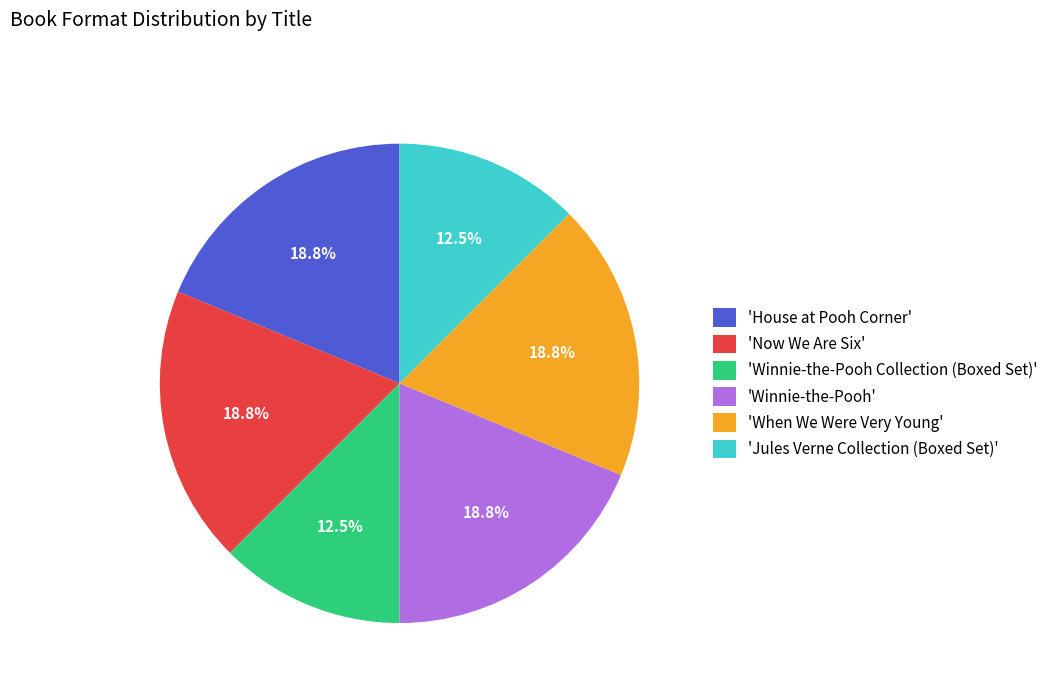

How much of the chart is everything except 'Jules Verne Collection (Boxed Set)'?

87.5%